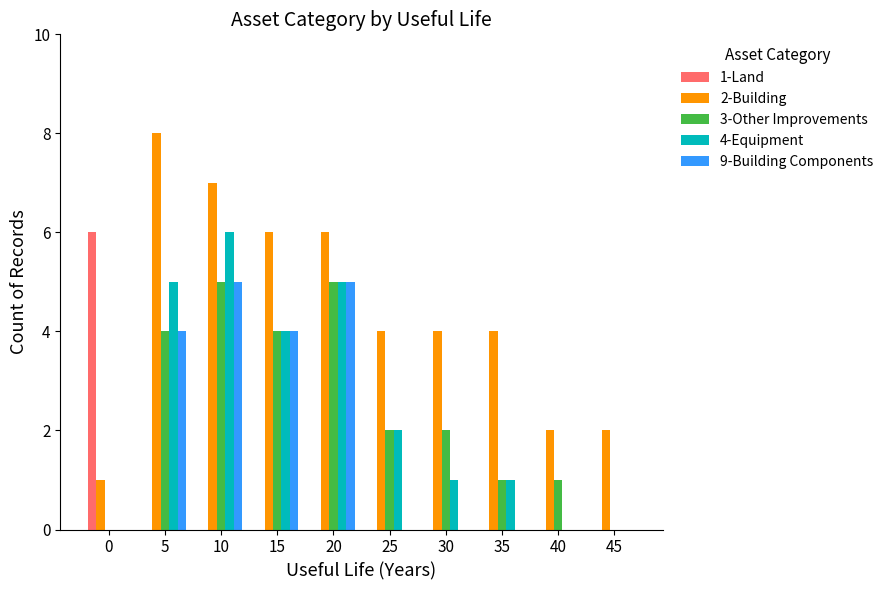

Which series has the largest total across all categories?

2-Building